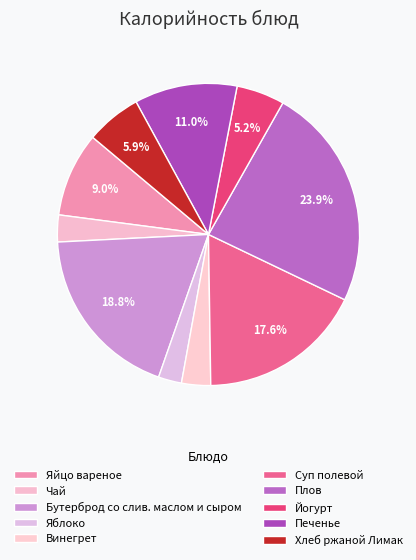

Combined, do Хлеб ржаной Лимак and Йогурт account for over 50%?

No